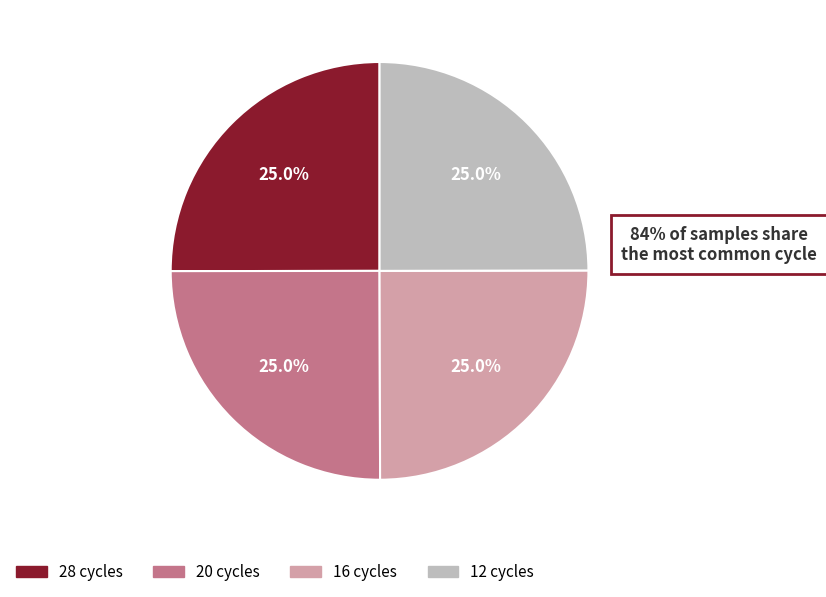

Is 28 cycles the majority of the pie?

No